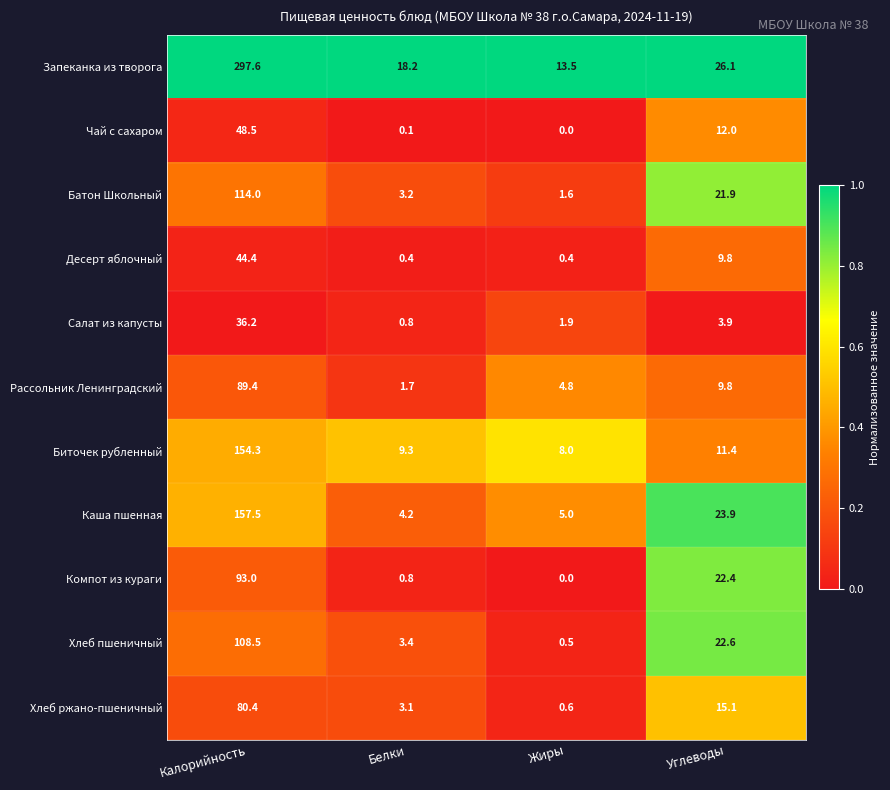

Which series has the largest total across all categories?

Запеканка из творога